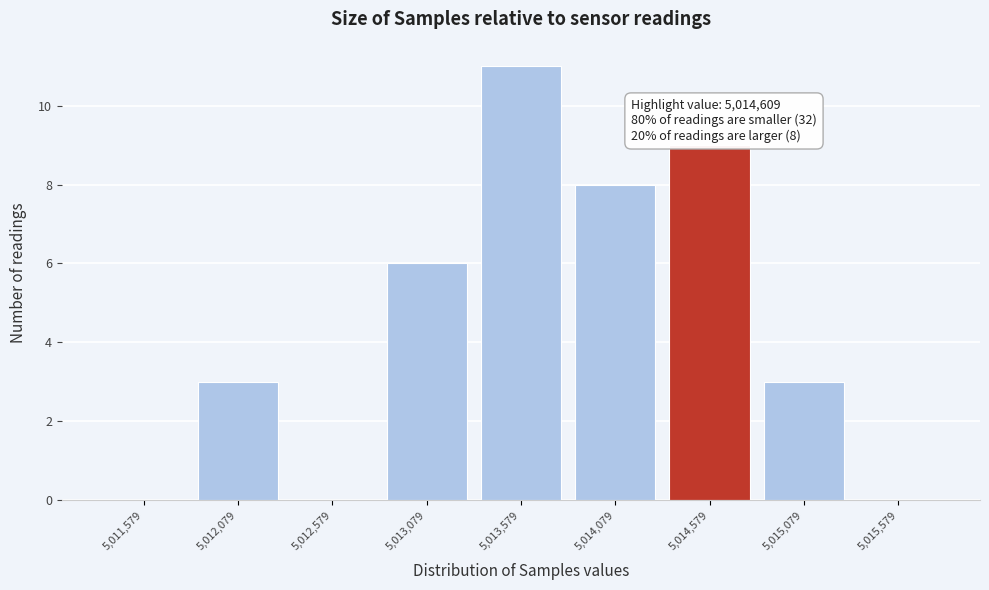

Over which range of the x-axis is the bar tallest?

5013350 to 5013850